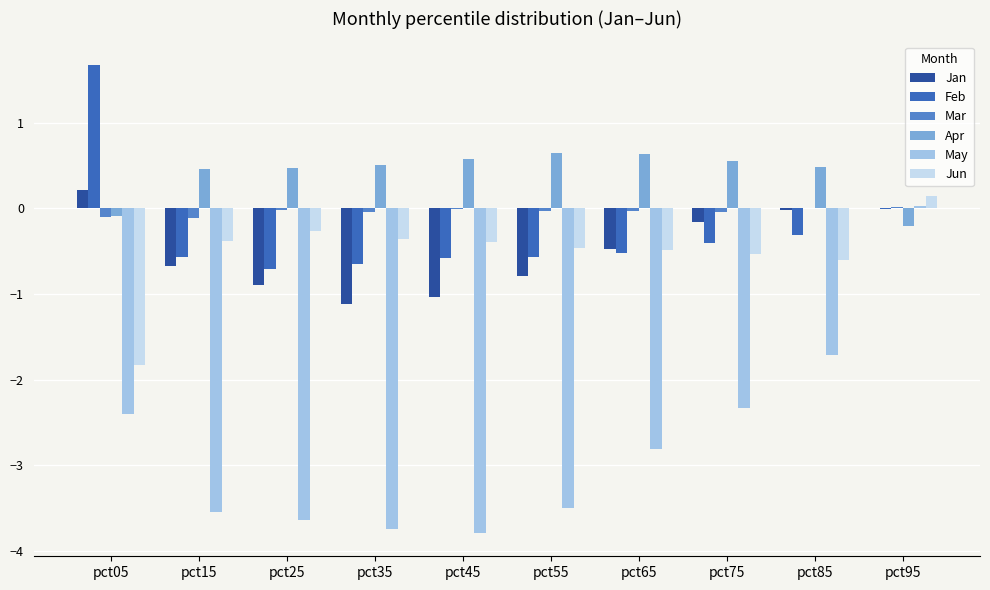

What is the sum of all May values?

-27.4